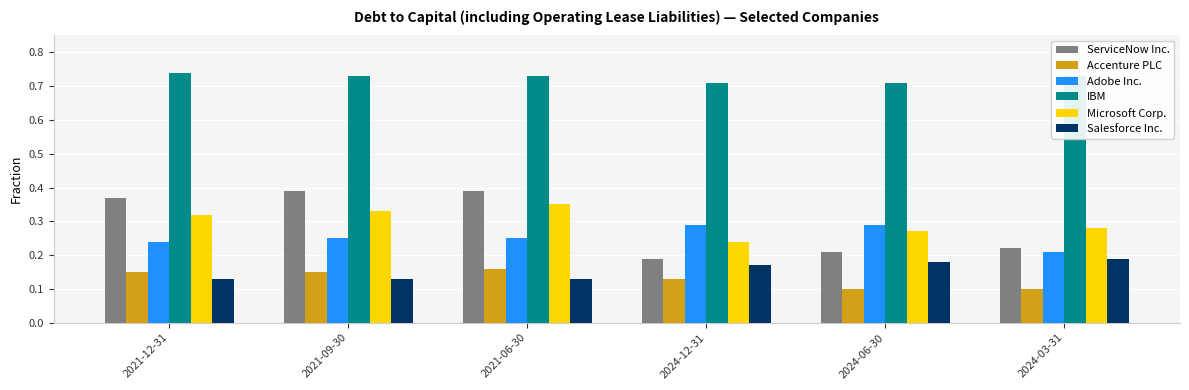

Count the number of categories in the chart.

6